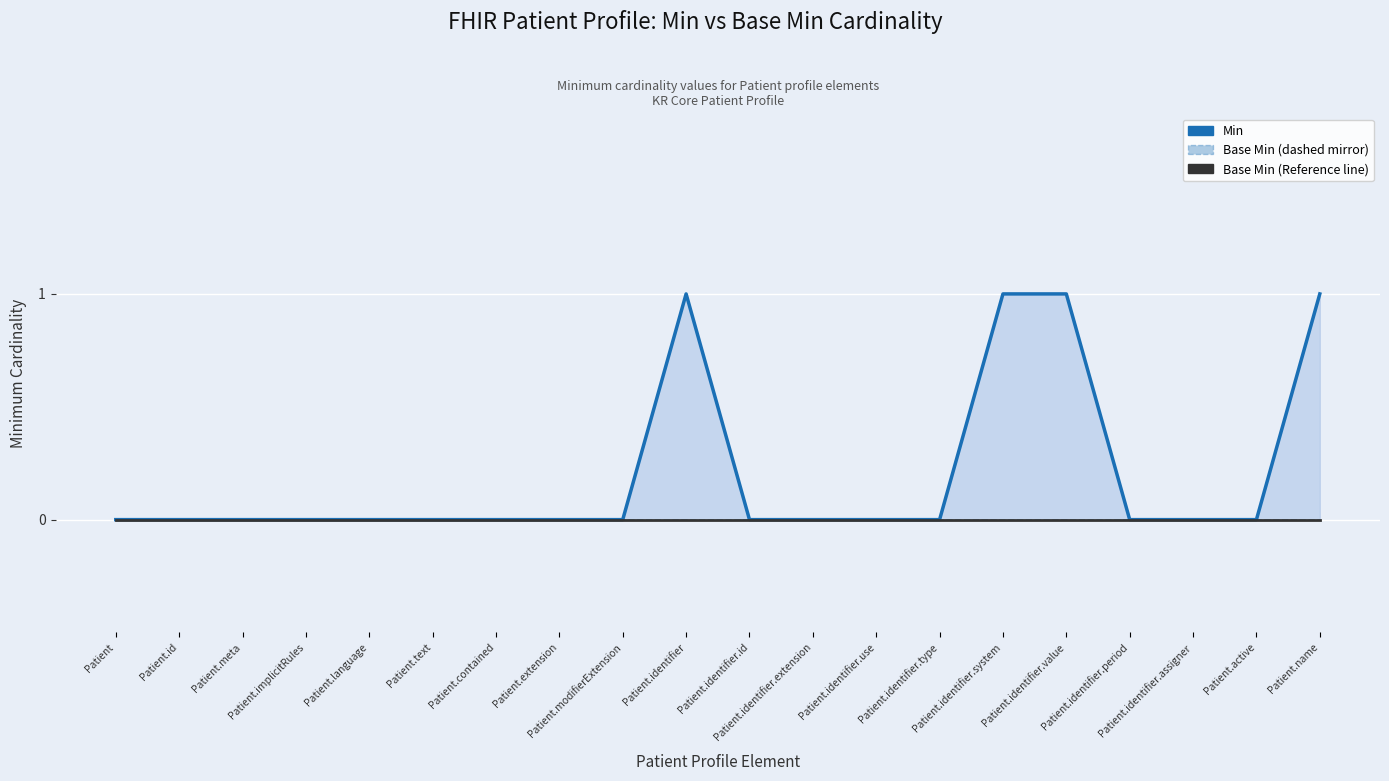

How many series are shown in this chart?

3